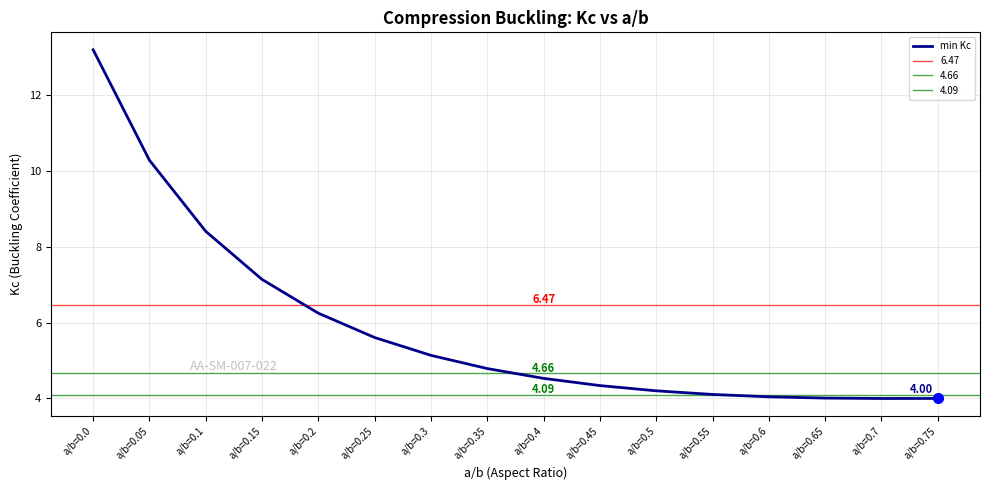

Does the chart display data point markers on the line(s)?

No